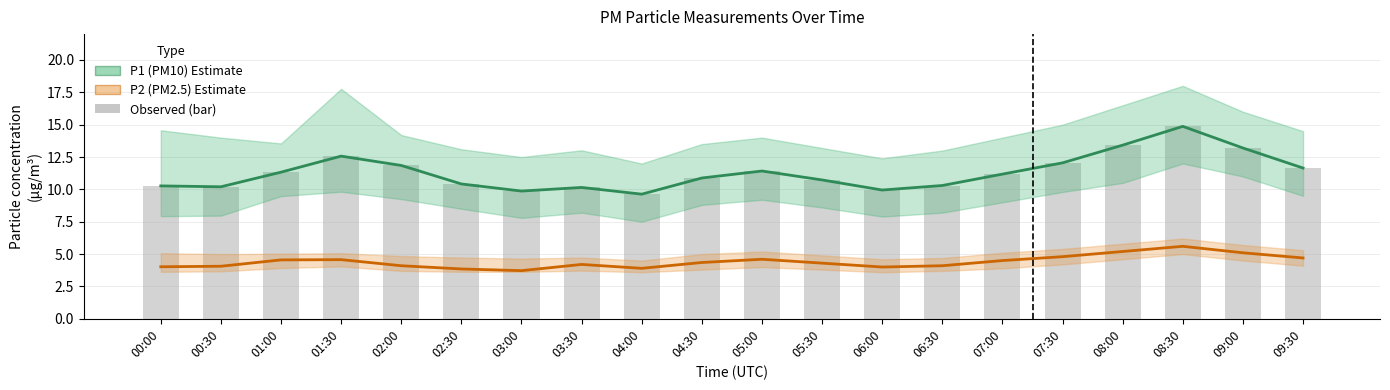

How many data points in P1 (PM10) are above 11?

10